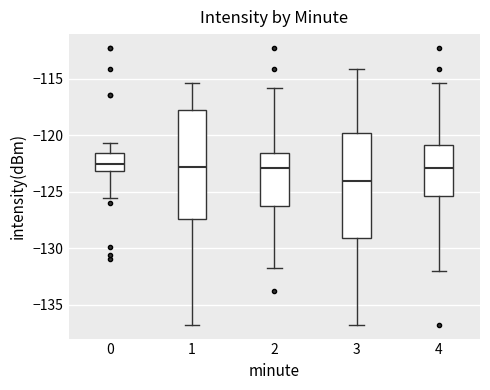

Where does the upper whisker of the box at x = 1 end on the y-axis? The values are not printed on the chart, so give them approximately, as read against the axis.

-115.5